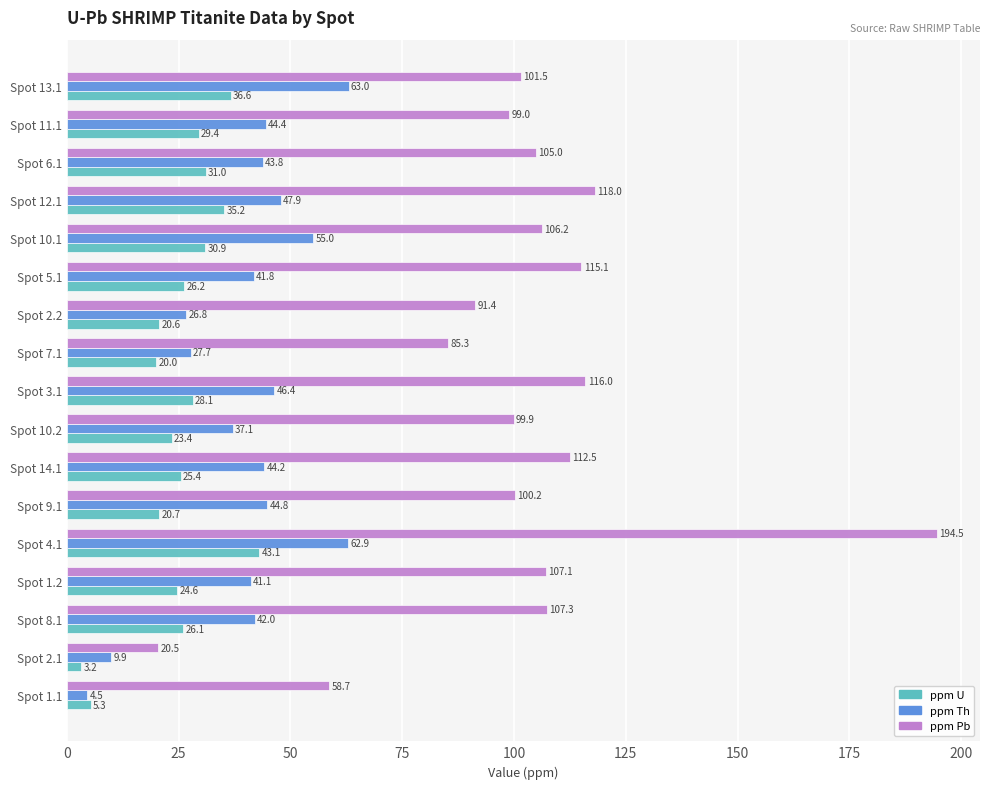

What is the maximum value shown in the chart?

194.5